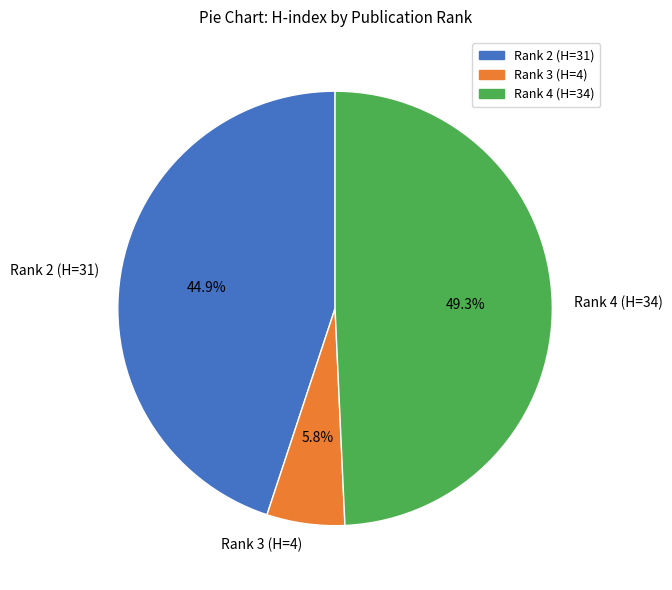

Which slice is the largest?

Rank 4 (H=34)